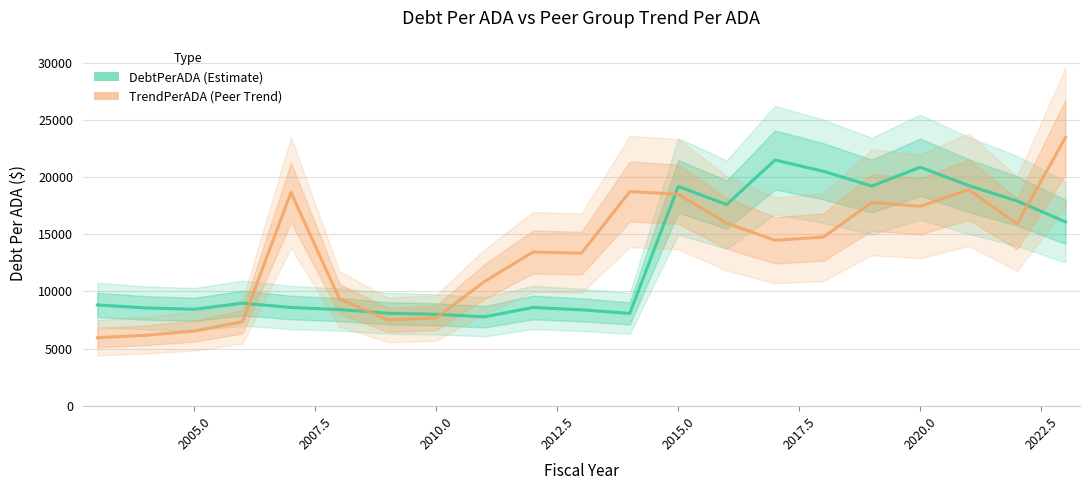

In DebtPerADA, how many points are lower than both neighbors (excluding endpoints)?

5